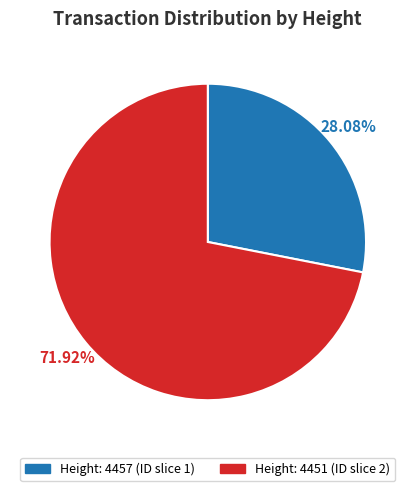

Is there any slice that represents more than half of the pie?

Yes